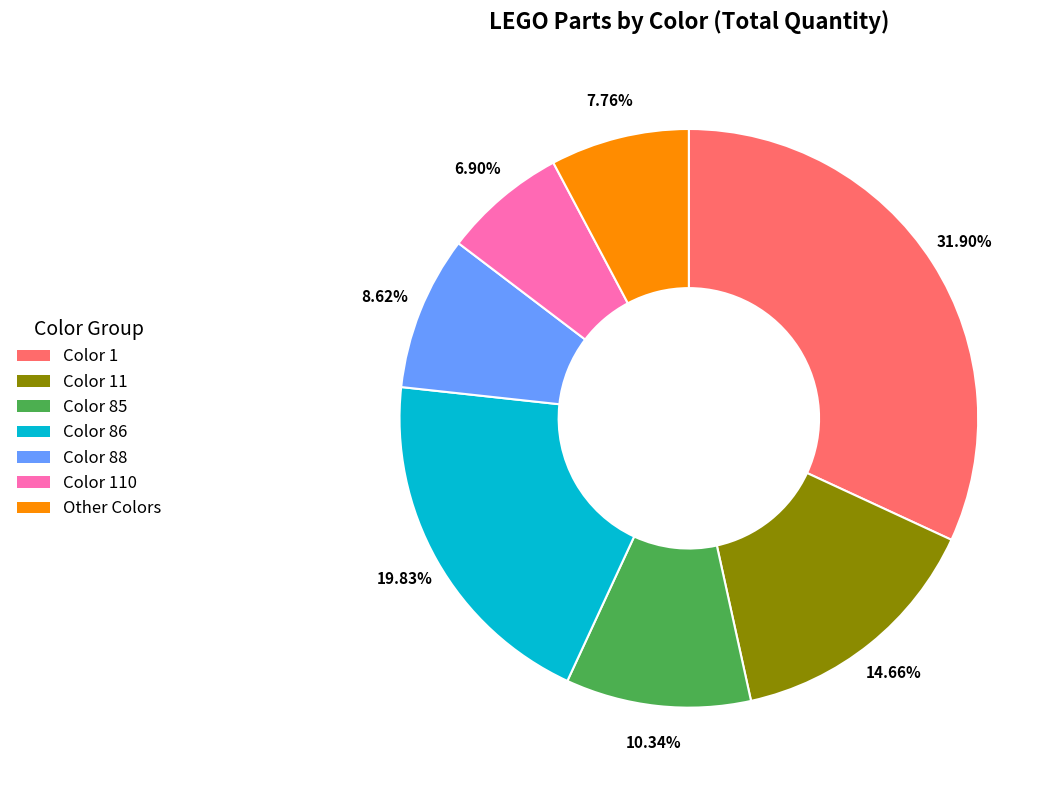

To the nearest percent, what percentage of the pie is Color 88?

9%